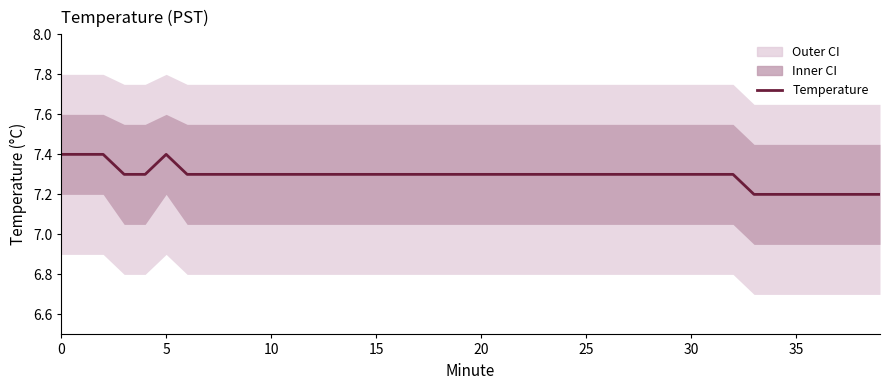

What is the difference between the second highest and second lowest values?

0.2